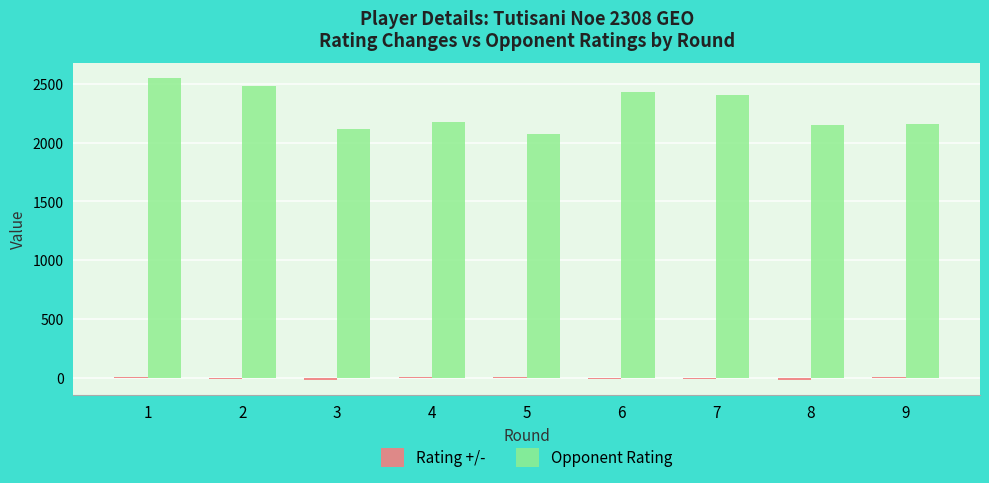

What is the maximum value shown in the chart?

2548.0